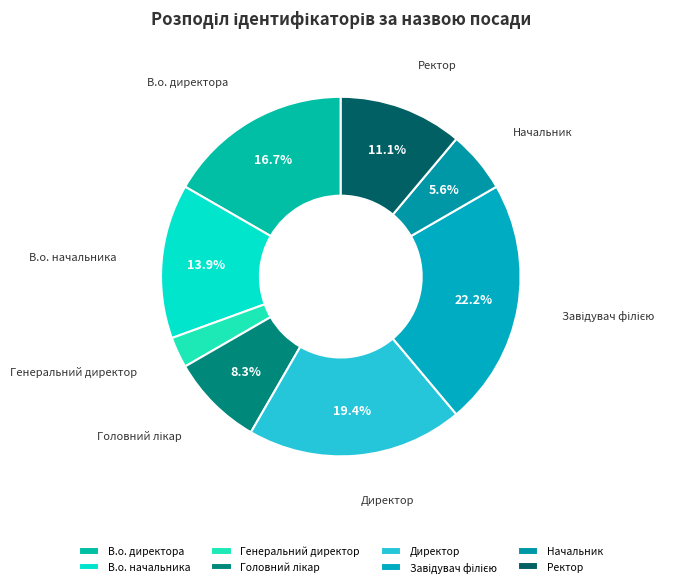

To the nearest percent, what is the difference between the largest and smallest slice percentages?

19%